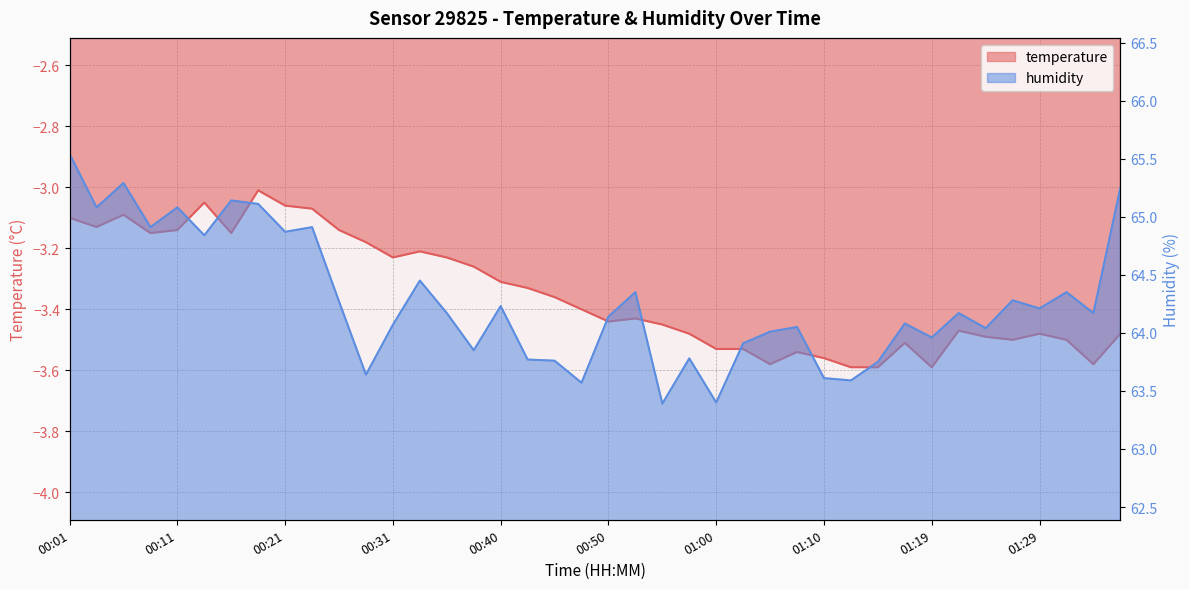

Does the chart display data point markers on the line(s)?

No